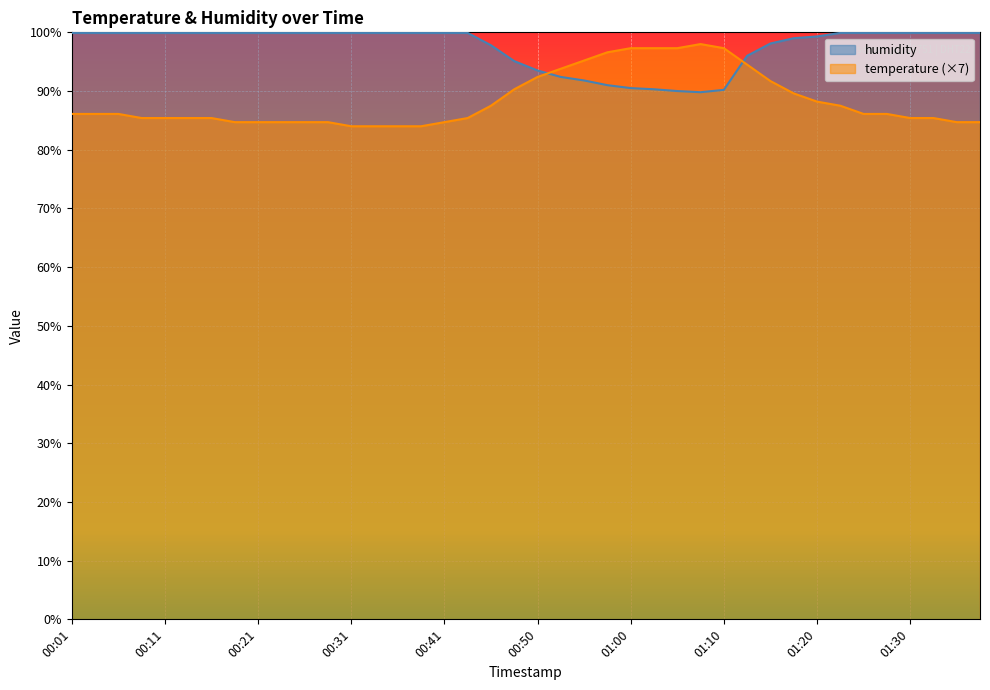

What is the label of the 10th point from the left?

00:23